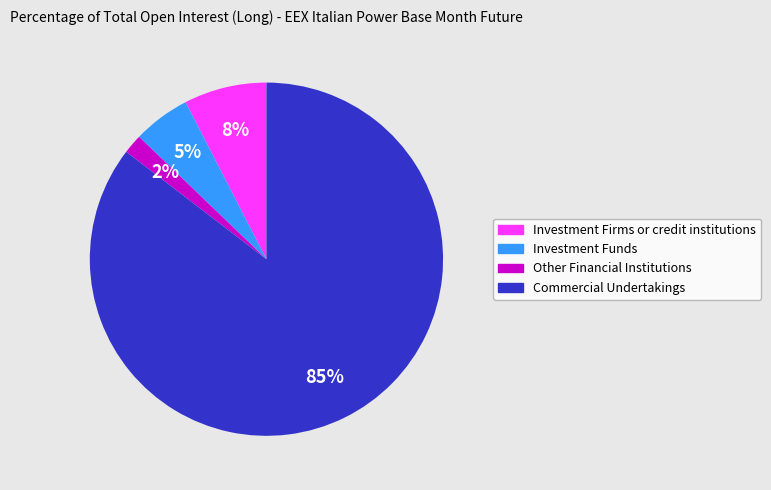

To the nearest percent, what portion does Investment Firms or credit institutions represent?

8%